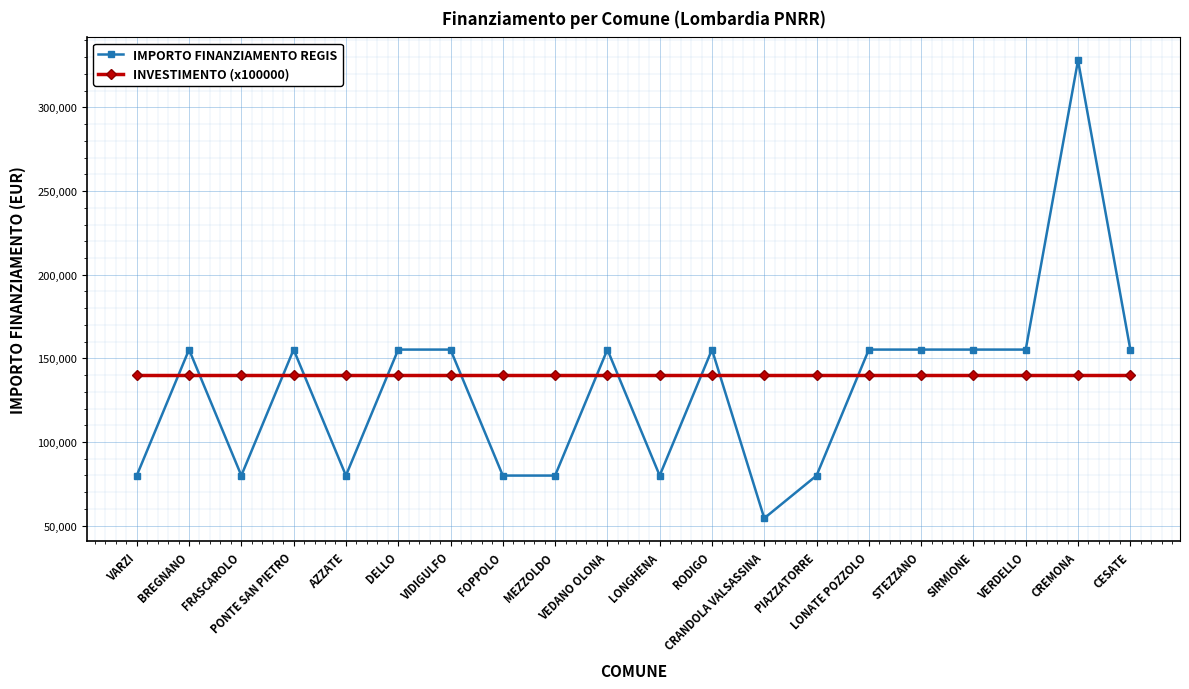

Reading right to left, what are all the values shown in this chart?

IMPORTO FINANZIAMENTO REGIS: 155234	328160	155234	155234	155234	155234	79922	54412	155234	79922	155234	79922	79922	155234	155234	79922	155234	79922	155234	79922
INVESTIMENTO (x100000): 140000	140000	140000	140000	140000	140000	140000	140000	140000	140000	140000	140000	140000	140000	140000	140000	140000	140000	140000	140000